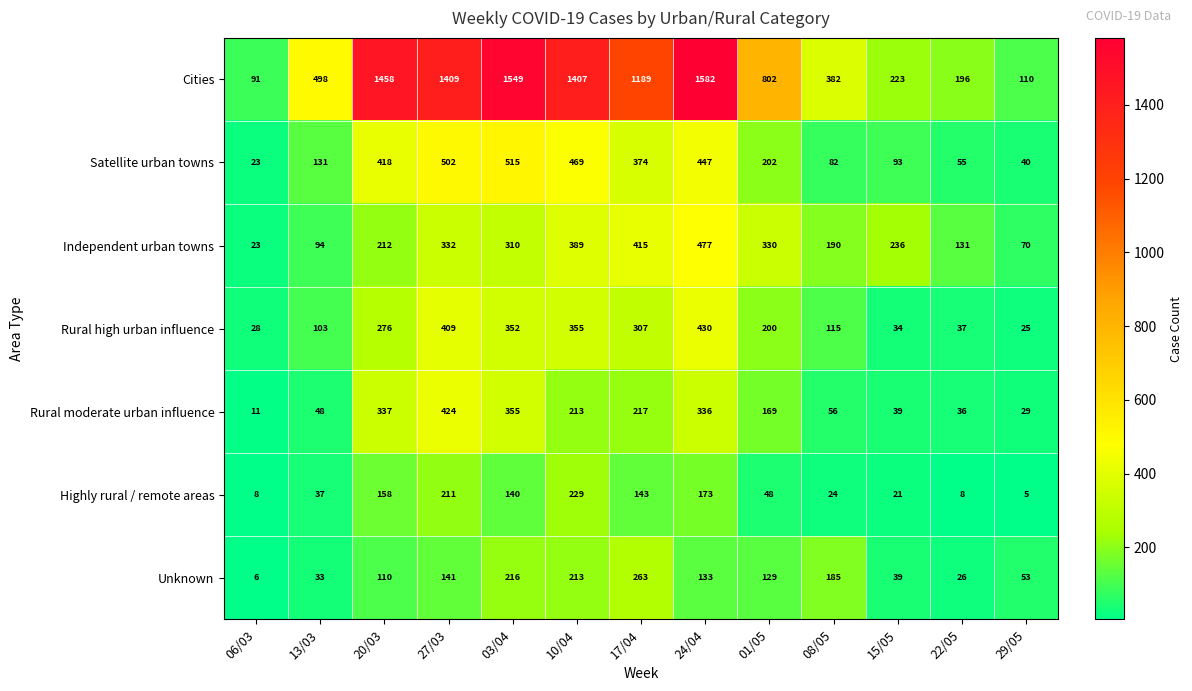

True or false: Rural moderate urban influence has a value of 11 at 06/03.

True